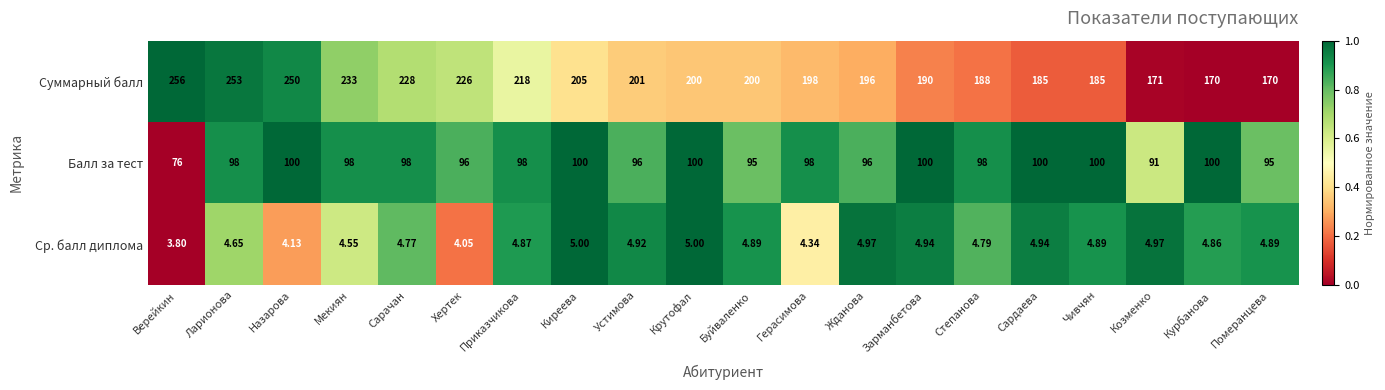

At which category is the sum across all series the highest?

Ларионова